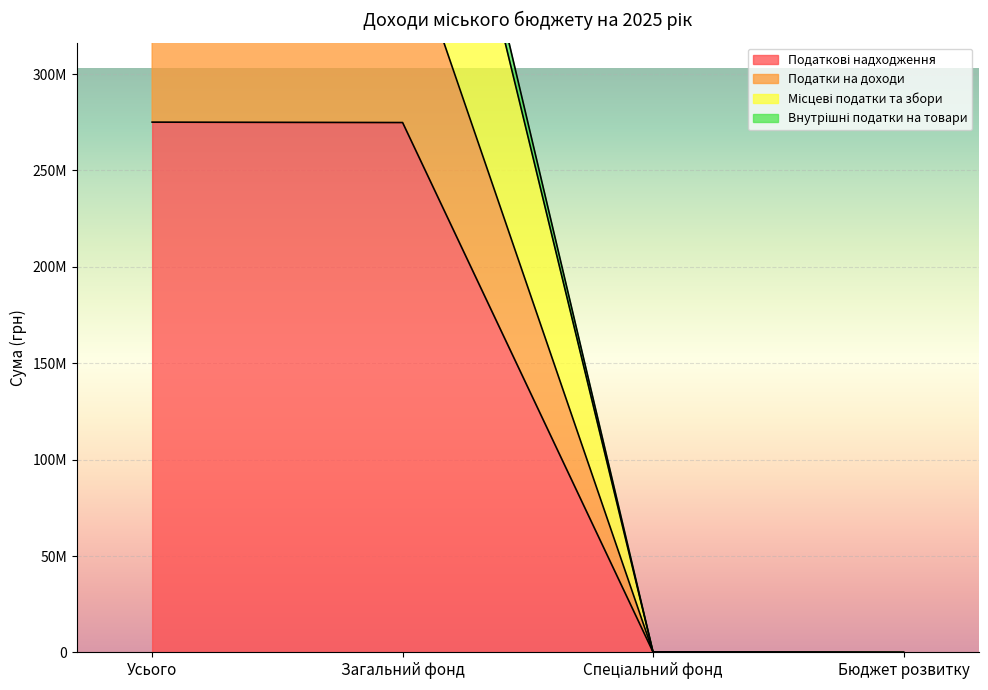

Reading right to left, transcribe all the data shown in this chart.

Податкові надходження: Бюджет розвитку=0	Спеціальний фонд=213100	Загальний фонд=274833300	Усього=275046400
Податки на доходи: Бюджет розвитку=0	Спеціальний фонд=213100	Загальний фонд=549666600	Усього=549879700
Місцеві податки та збори: Бюджет розвитку=0	Спеціальний фонд=213100	Загальний фонд=535466600	Усього=535679700
Внутрішні податки на товари: Бюджет розвитку=0	Спеціальний фонд=213100	Загальний фонд=378666600	Усього=378879700